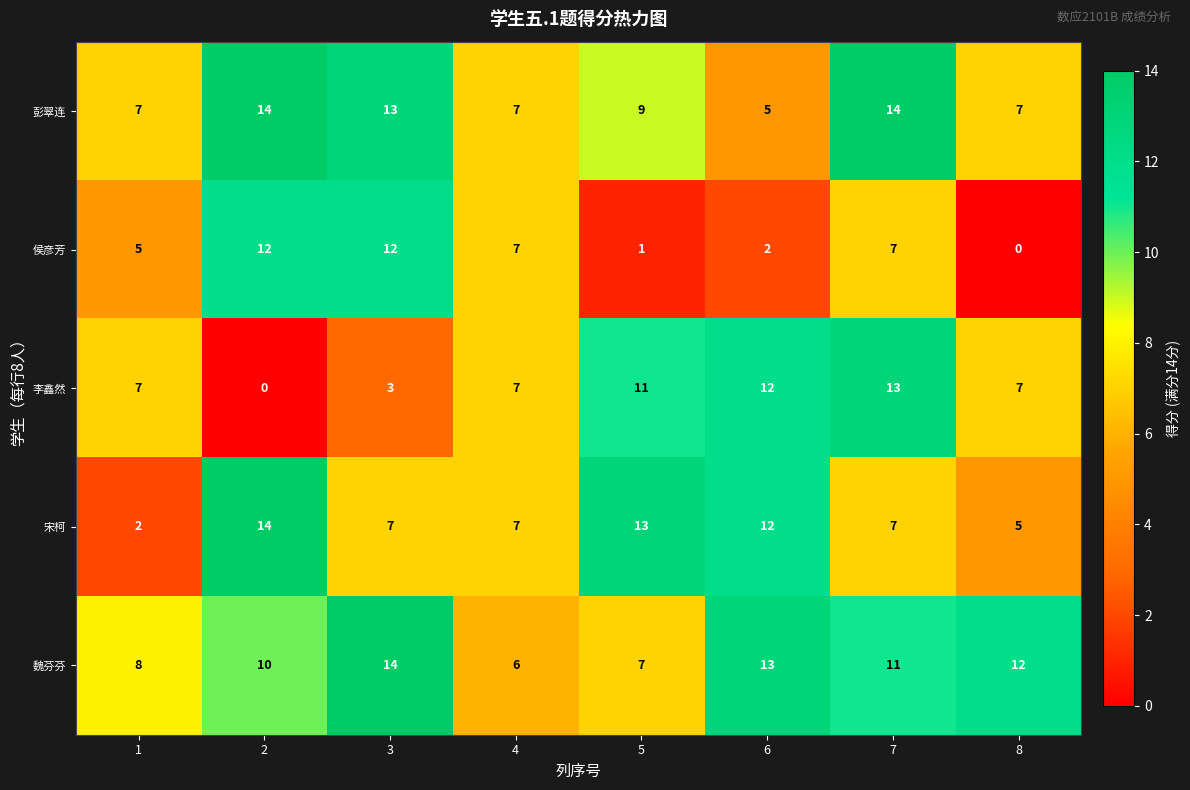

The 侯彦芳 series shows 7 at 2. True or false?

False